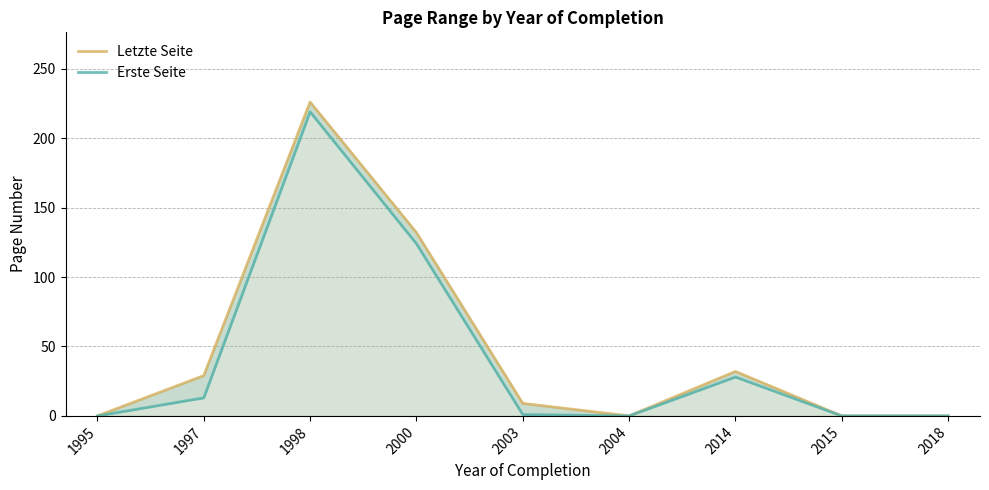

True or false: Letzte Seite and Erste Seite cross at least once.

False